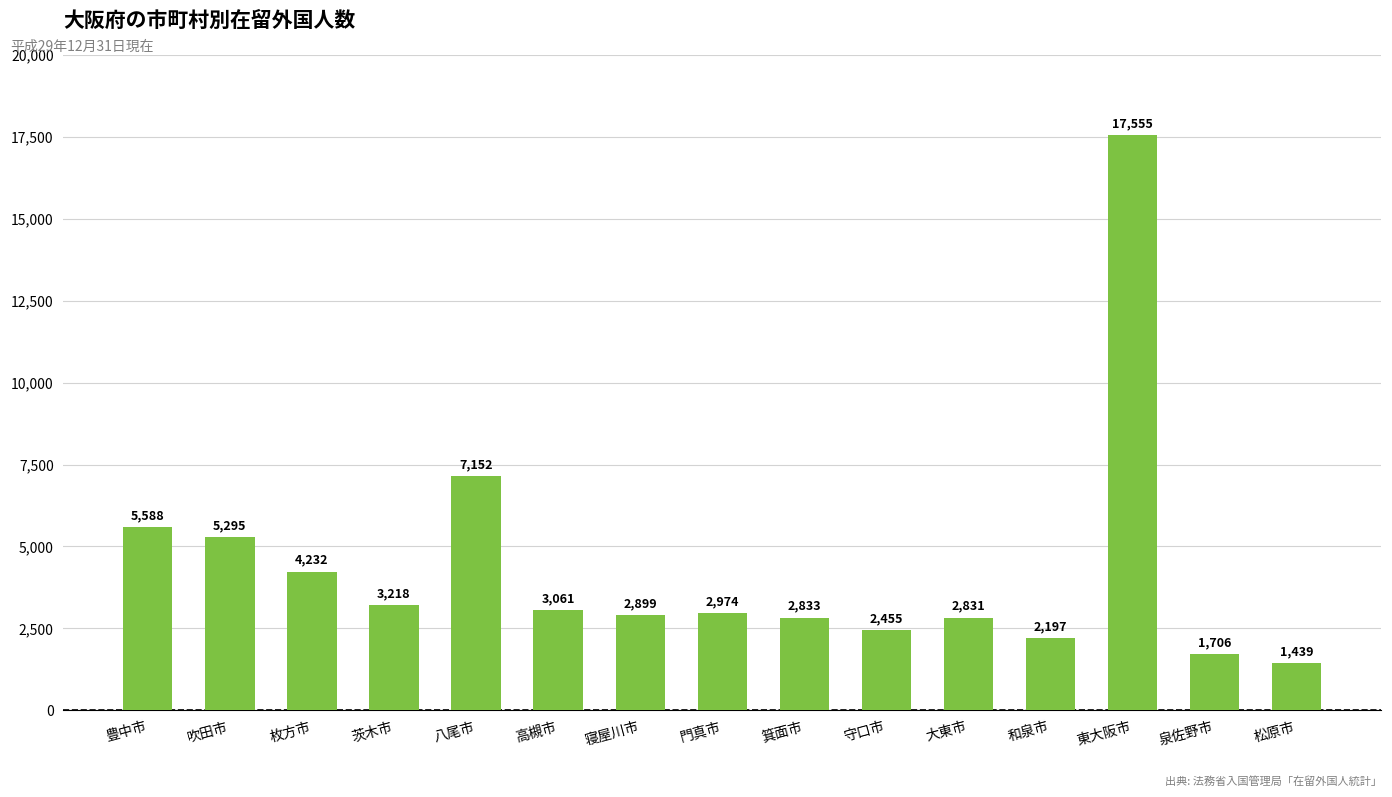

What is the value of the 7th bar from the left?

2899